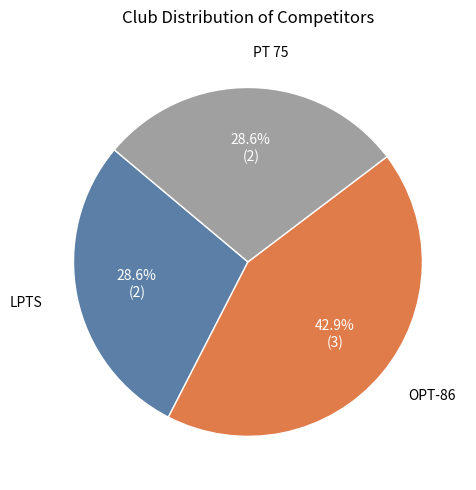

Does any single category account for the majority?

No